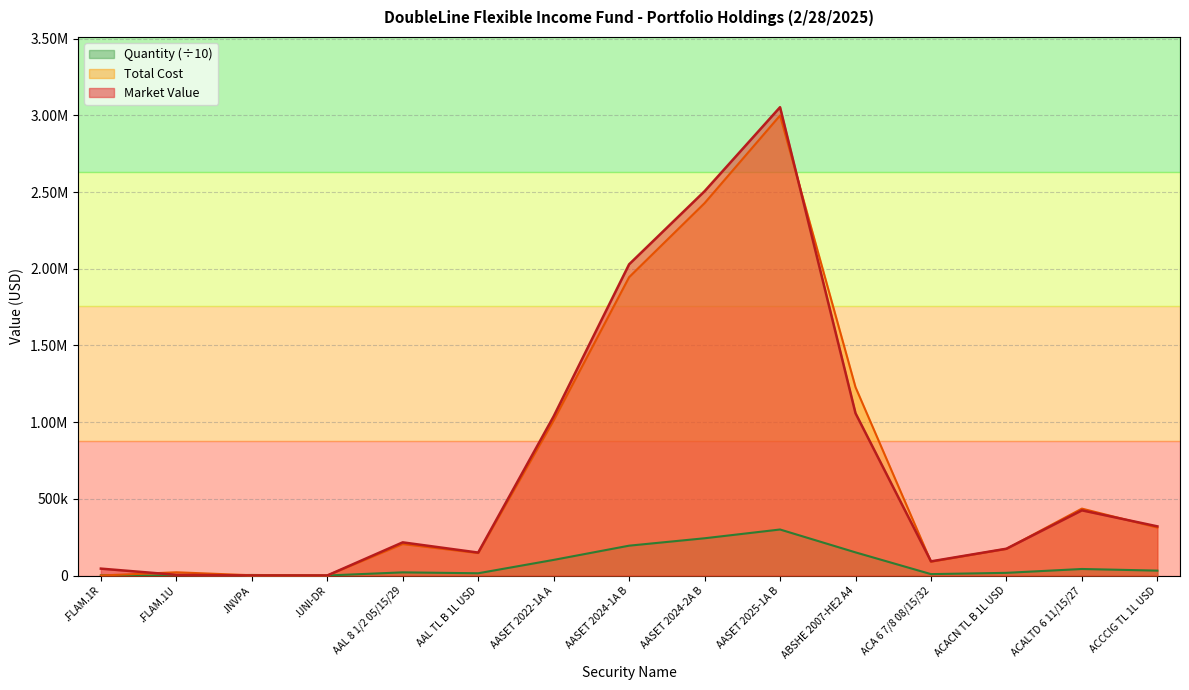

At which label does Quantity first exceed 20500?

AASET 2022-1A A